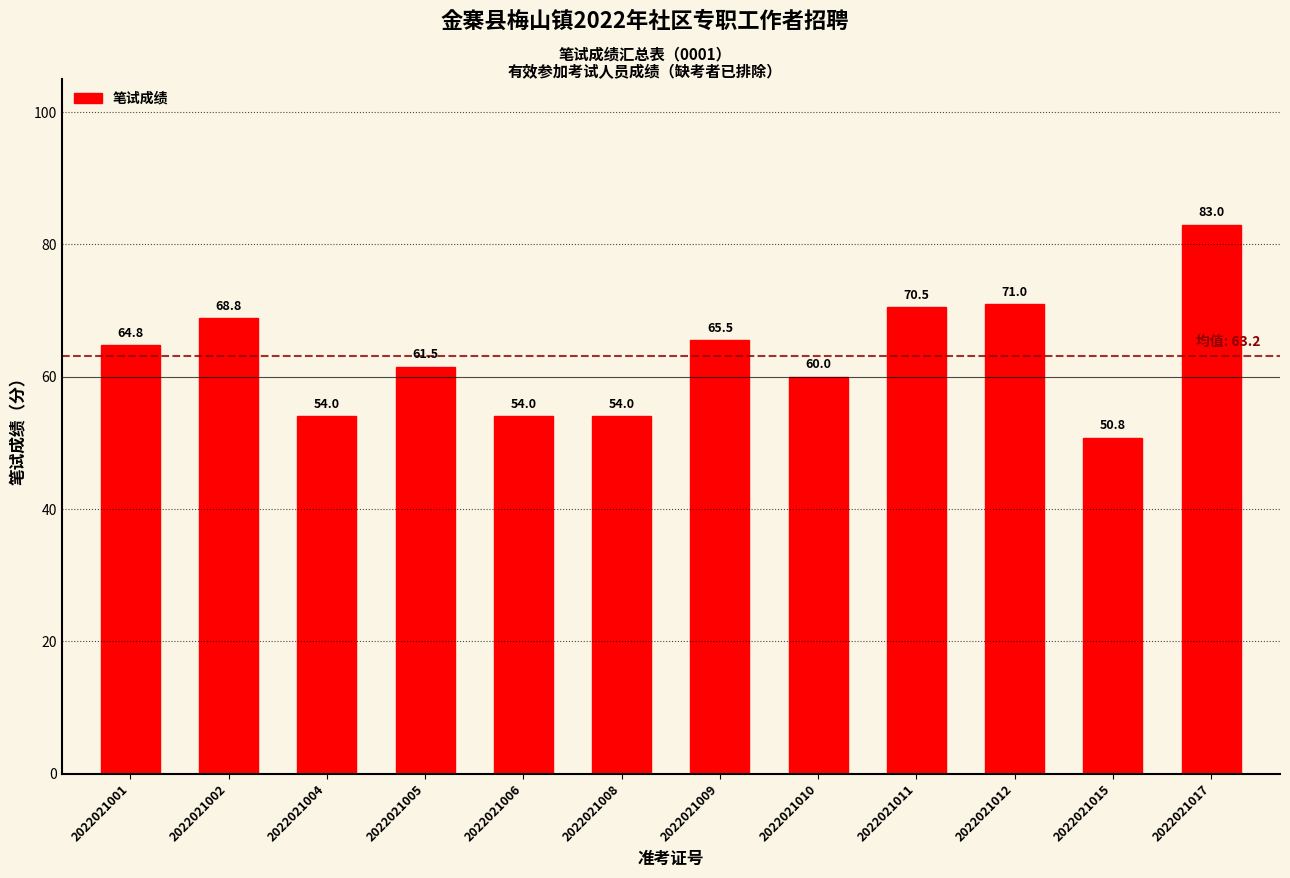

What is the sum of the values at 2022021017 and 2022021002?

151.8